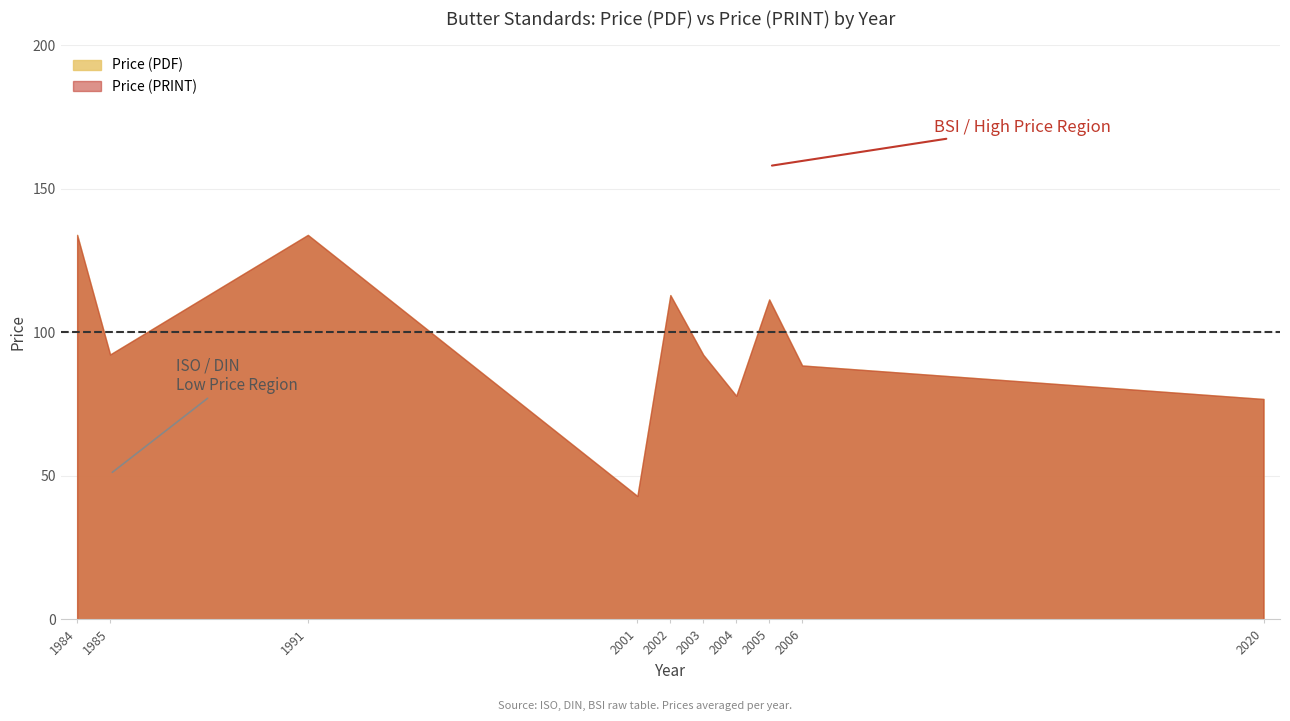

What is the difference between the maximum and minimum values in the Price (PDF) series?

115.0